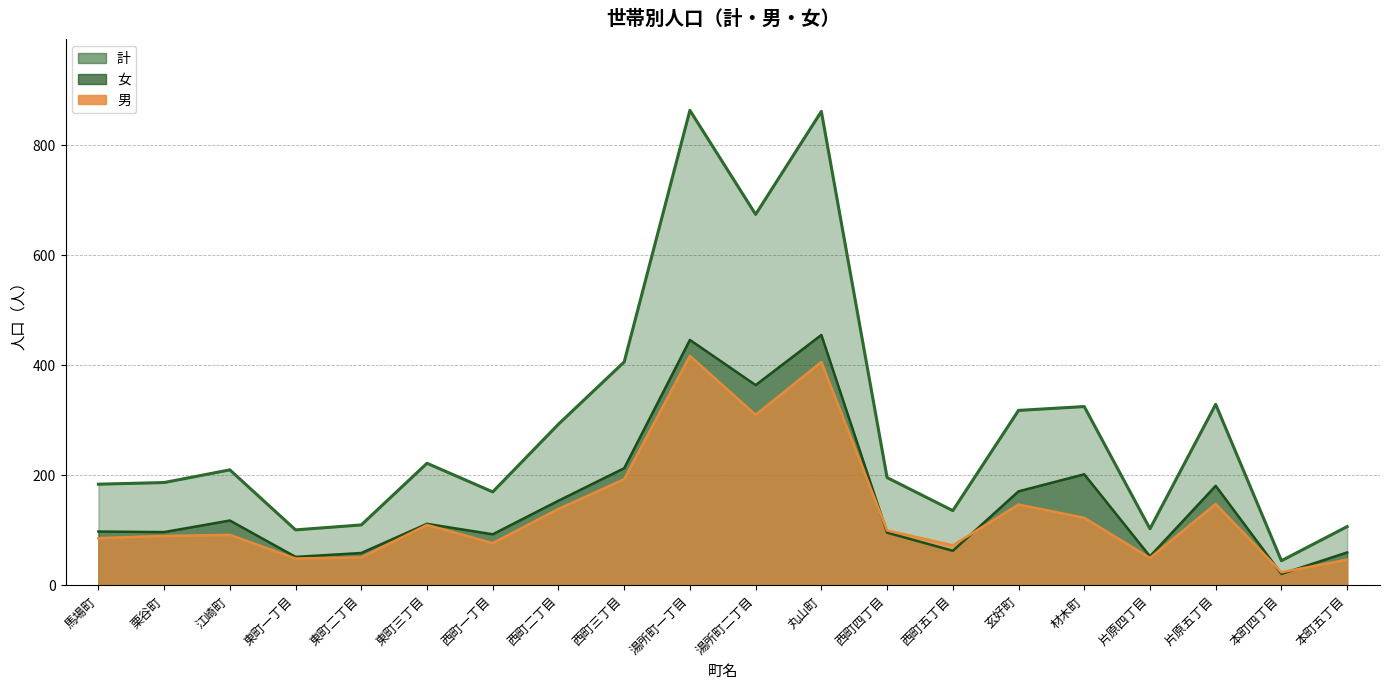

Which has a higher value, 材木町 or 西町五丁目?

材木町